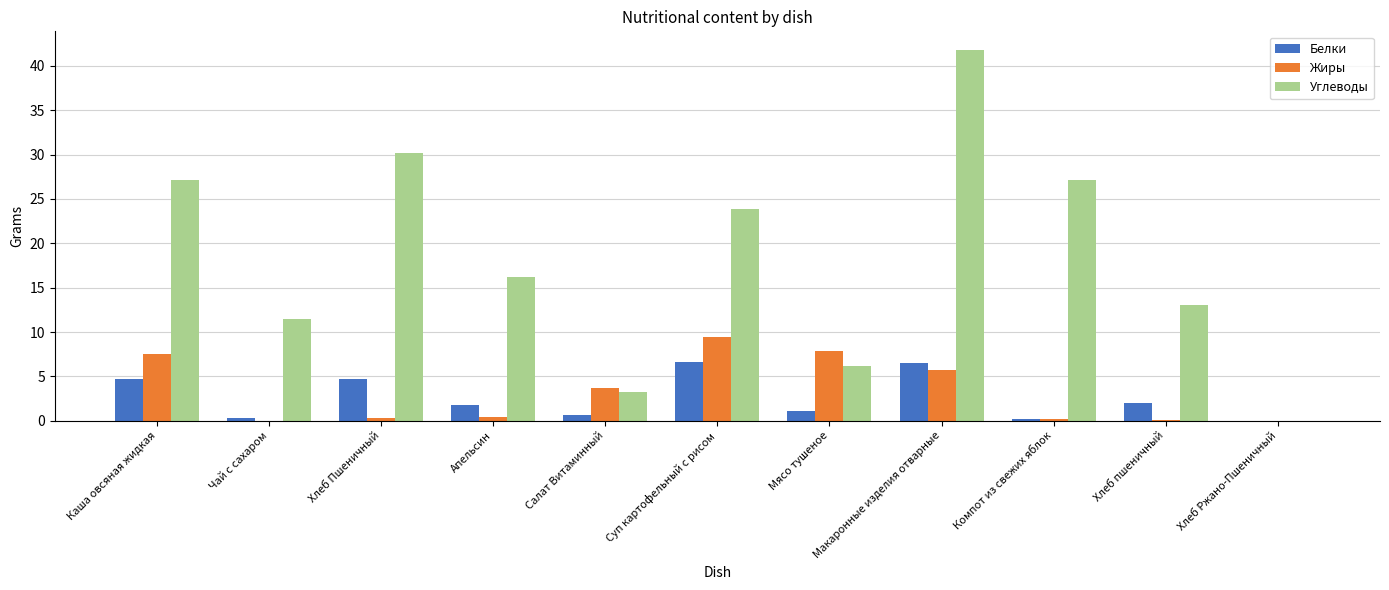

The Жиры series shows 2.8 at Суп картофельный с рисом. True or false?

False